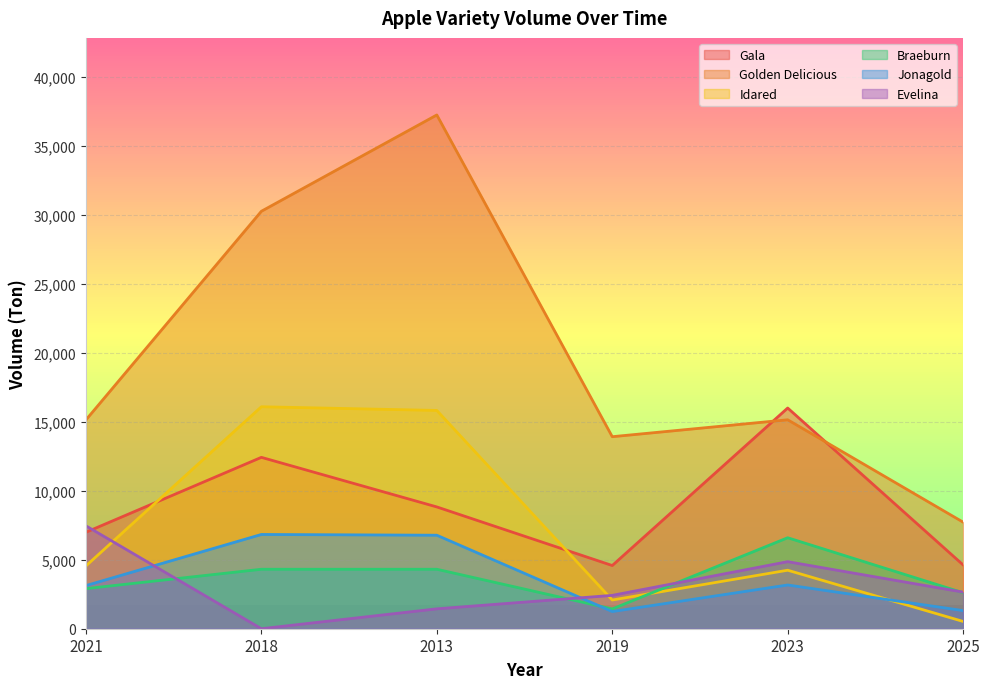

Is the value of Jonagold at 2013 greater than the value of Idared at 2021?

Yes